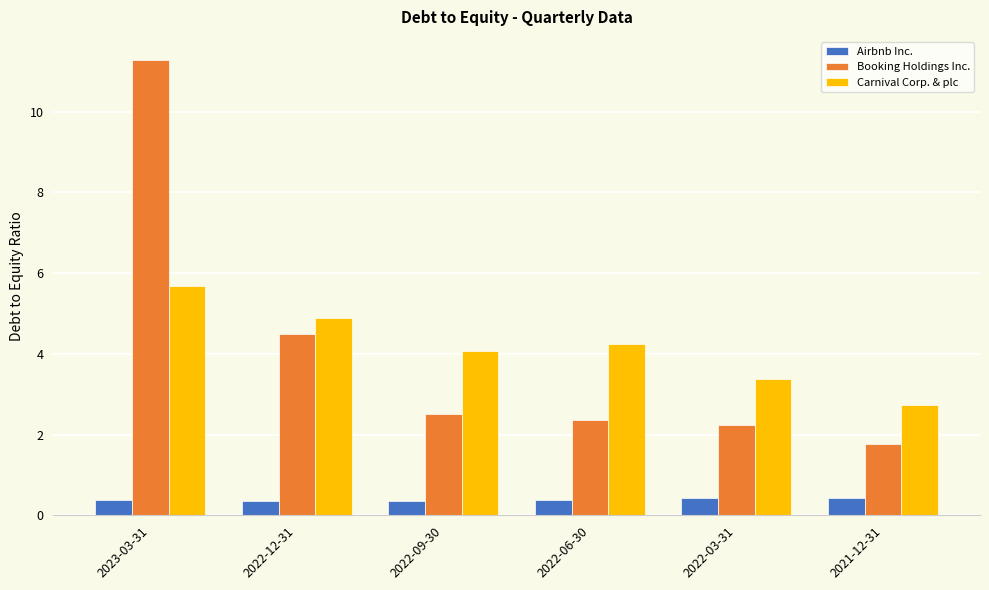

Rank the series at 2022-03-31 from lowest to highest value.

Airbnb Inc., Booking Holdings Inc., Carnival Corp. & plc